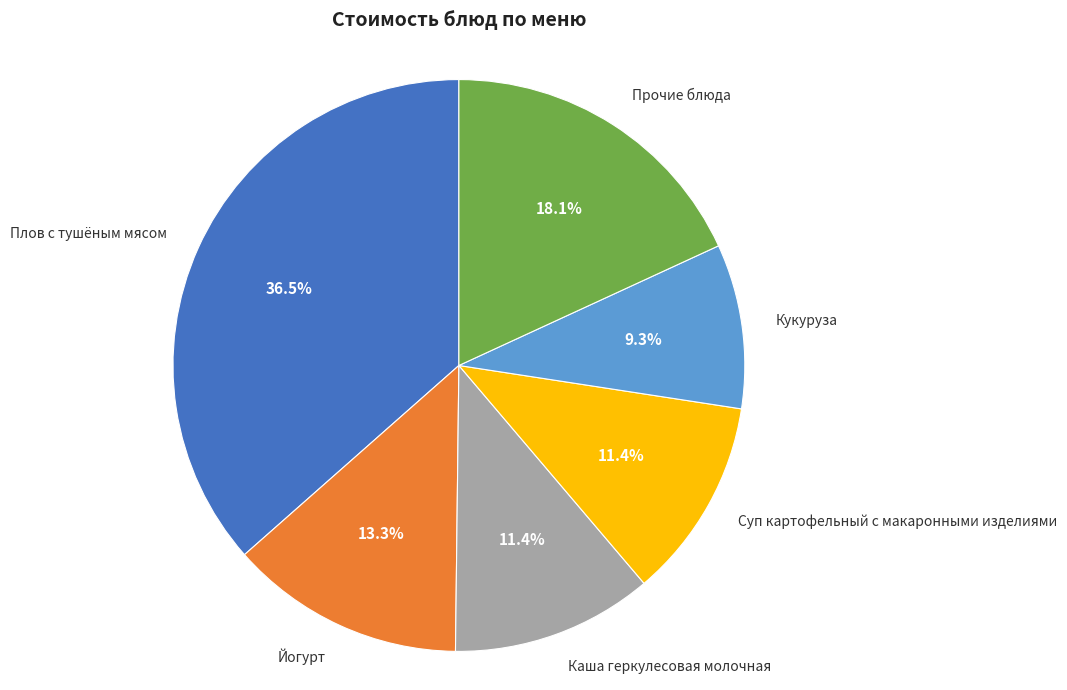

What percentage is NOT represented by Йогурт?

86.7%